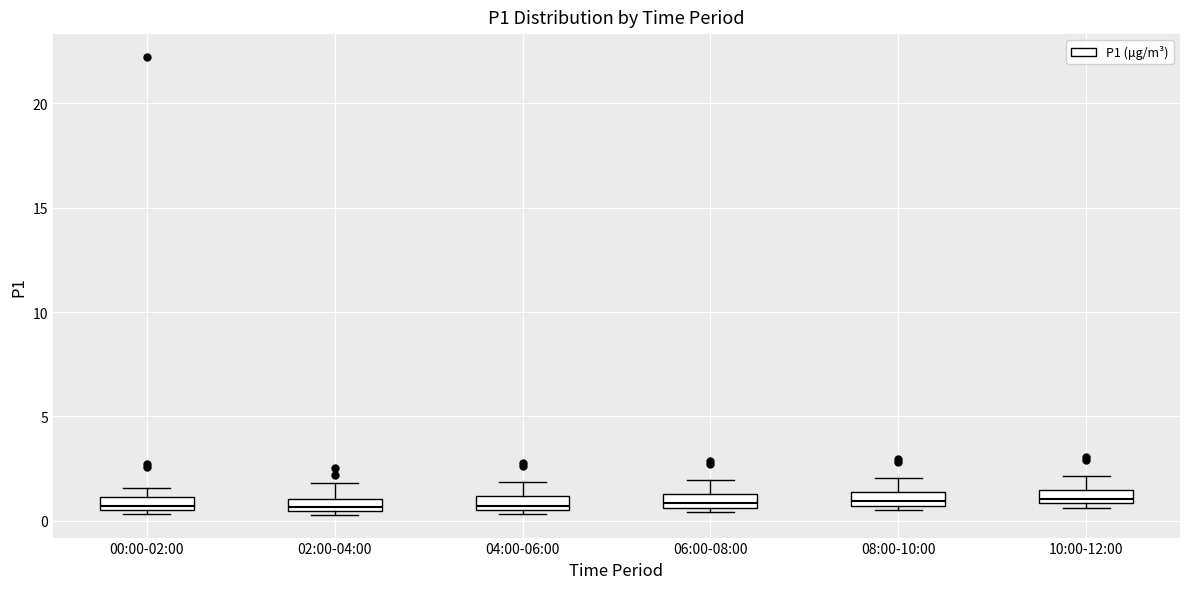

Where does the upper whisker of the box for 04:00-06:00 end on the y-axis? The values are not printed on the chart, so give them approximately, as read against the axis.

2.0